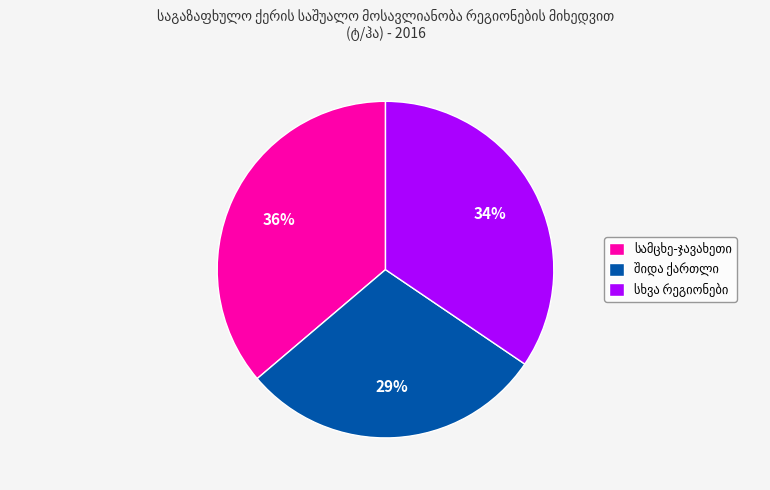

Is there a majority slice in this chart?

No